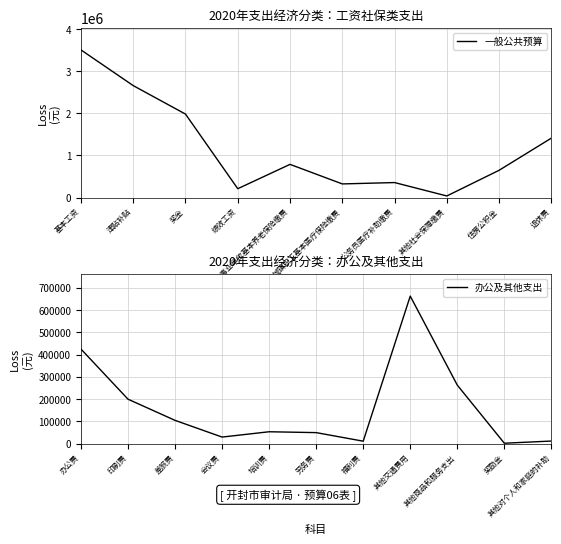

What value does the 一般公共预算 series have at 住房公积金?

647366.4